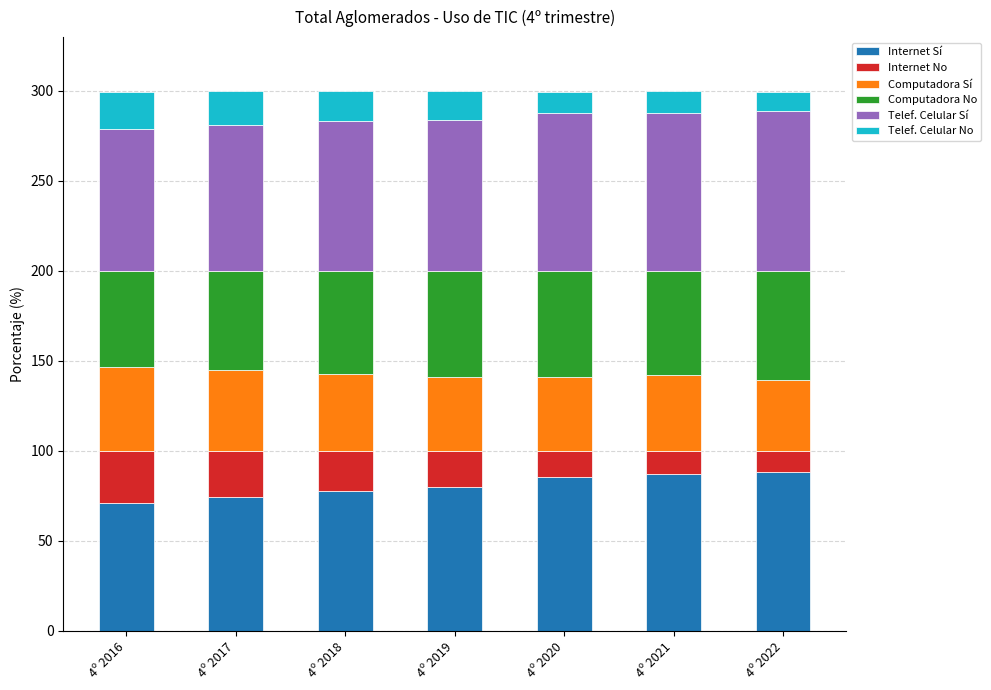

What is the total value across all series at 4º 2020?

299.6